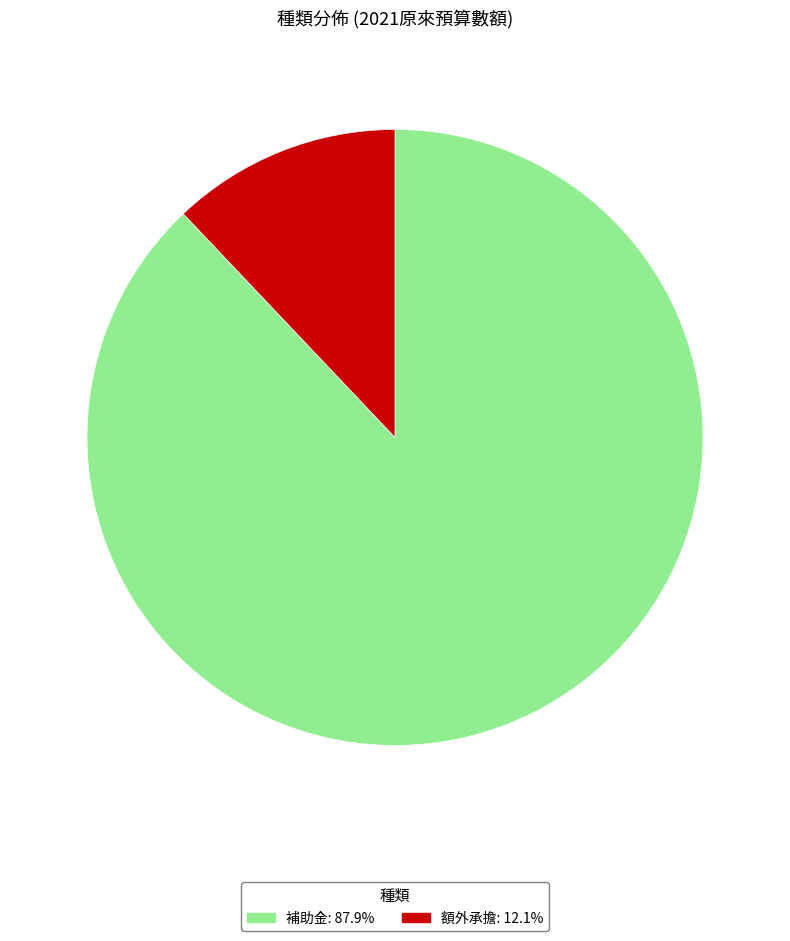

Is 補助金 the majority of the pie?

Yes